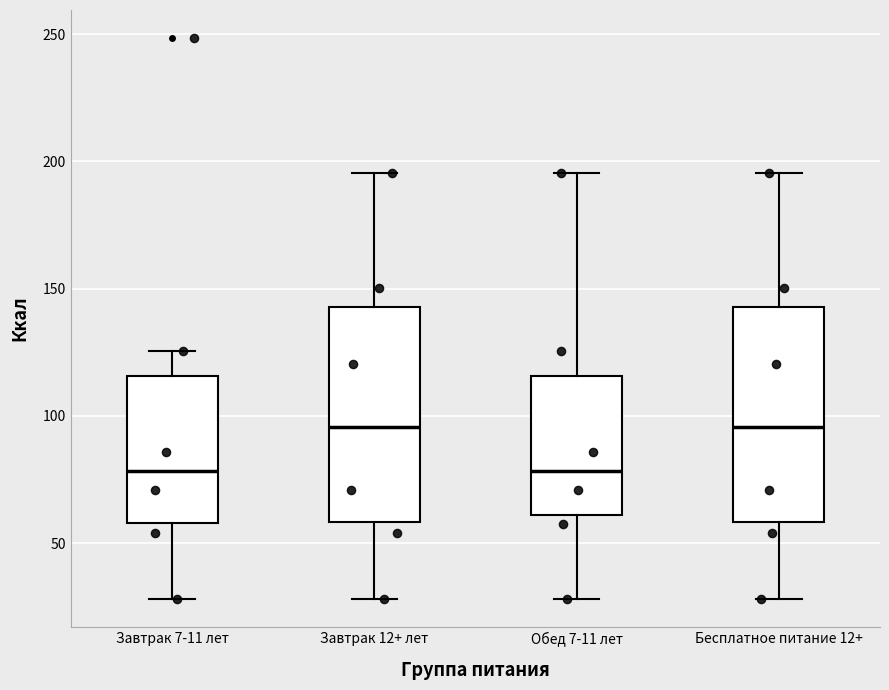

Reading left to right, read every box against the y-axis: the position of its median line, the range the box covers, and the ends of its whiskers. The values are not printed on the chart, so give them approximately, as read against the axis.

Завтрак 7-11 лет: median 80, box 60 to 115, whiskers 30 to 125
Завтрак 12+ лет: median 95, box 60 to 145, whiskers 30 to 195
Обед 7-11 лет: median 80, box 60 to 115, whiskers 30 to 195
Бесплатное питание 12+: median 95, box 60 to 145, whiskers 30 to 195